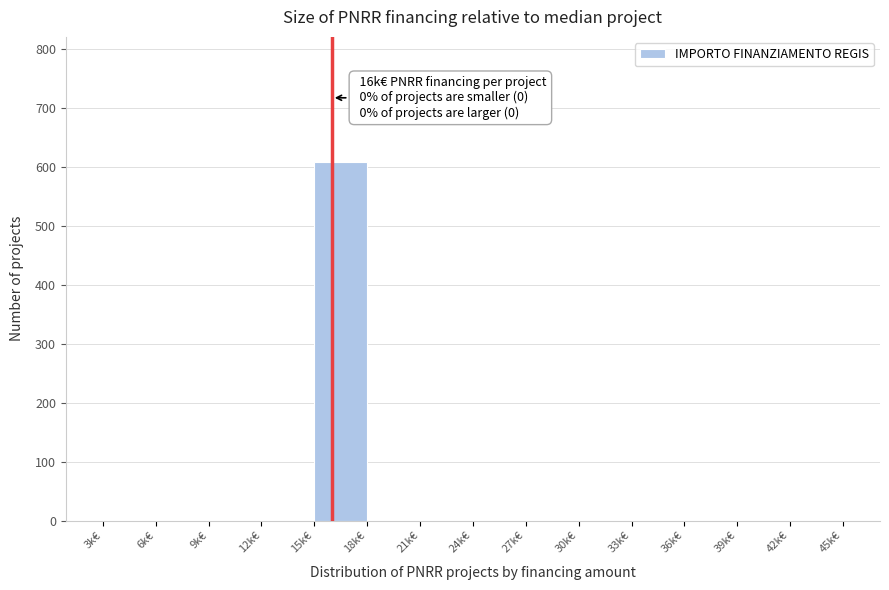

Reading left to right, extract all data points from this chart.

3k€=0	6k€=0	9k€=0	12k€=0	15k€=608	18k€=0	21k€=0	24k€=0	27k€=0	30k€=0	33k€=0	36k€=0	39k€=0	42k€=0